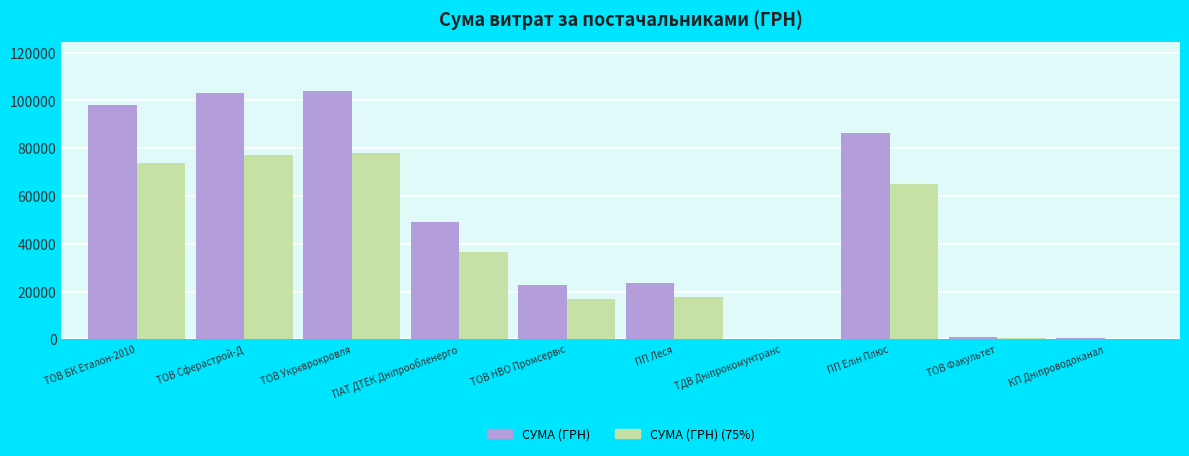

Which series has the largest total across all categories?

СУМА (ГРН)